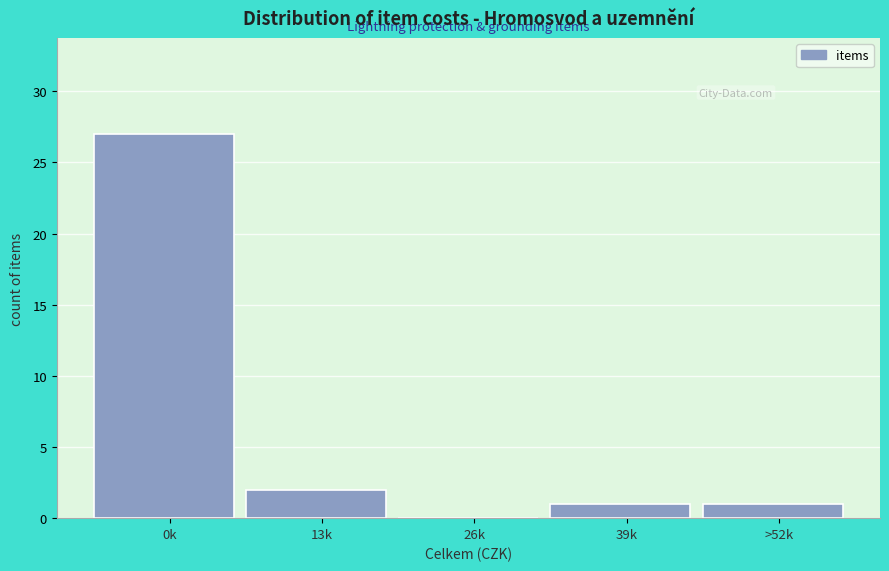

Reading left to right, extract all data points from this chart.

0k=27	13k=2	26k=0	39k=1	>52k=1